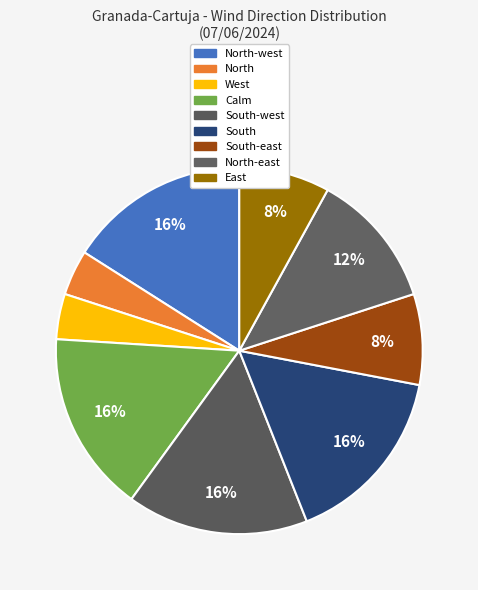

How many segments does this pie chart have?

9